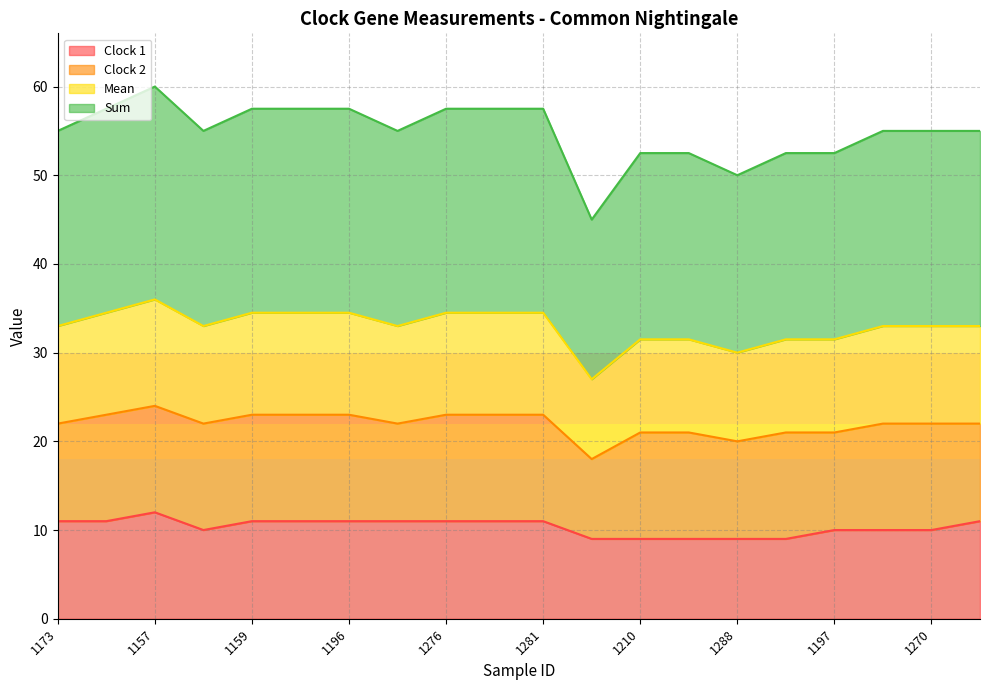

In Clock 1, how many points are higher than both neighbors (excluding endpoints)?

1